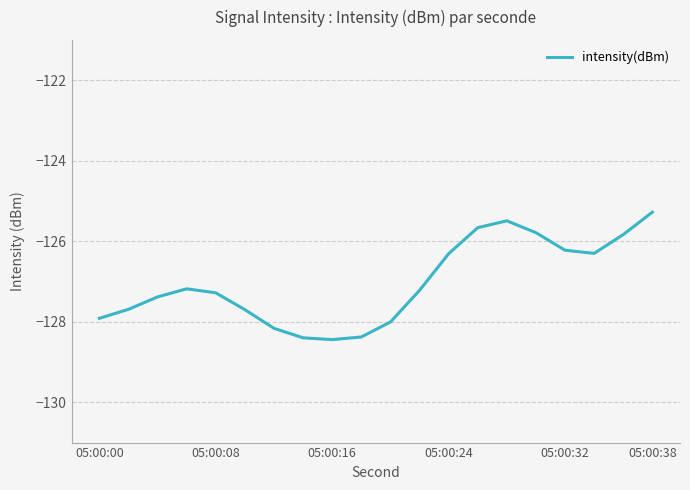

What is the difference between the maximum and minimum values?

3.2